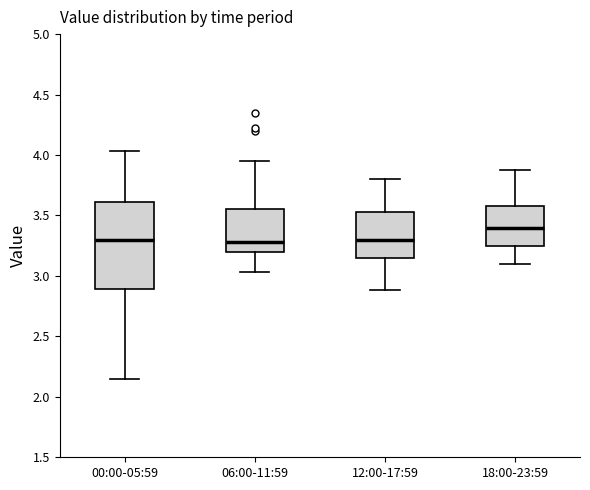

Comparing the boxes themselves (not the whiskers), which one is the tallest?

00:00-05:59